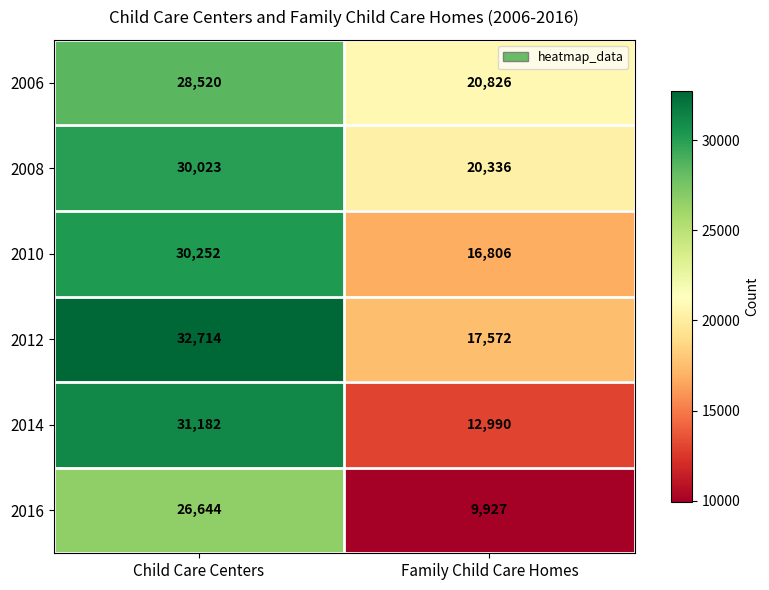

What is the sum of all 2012 values?

50286